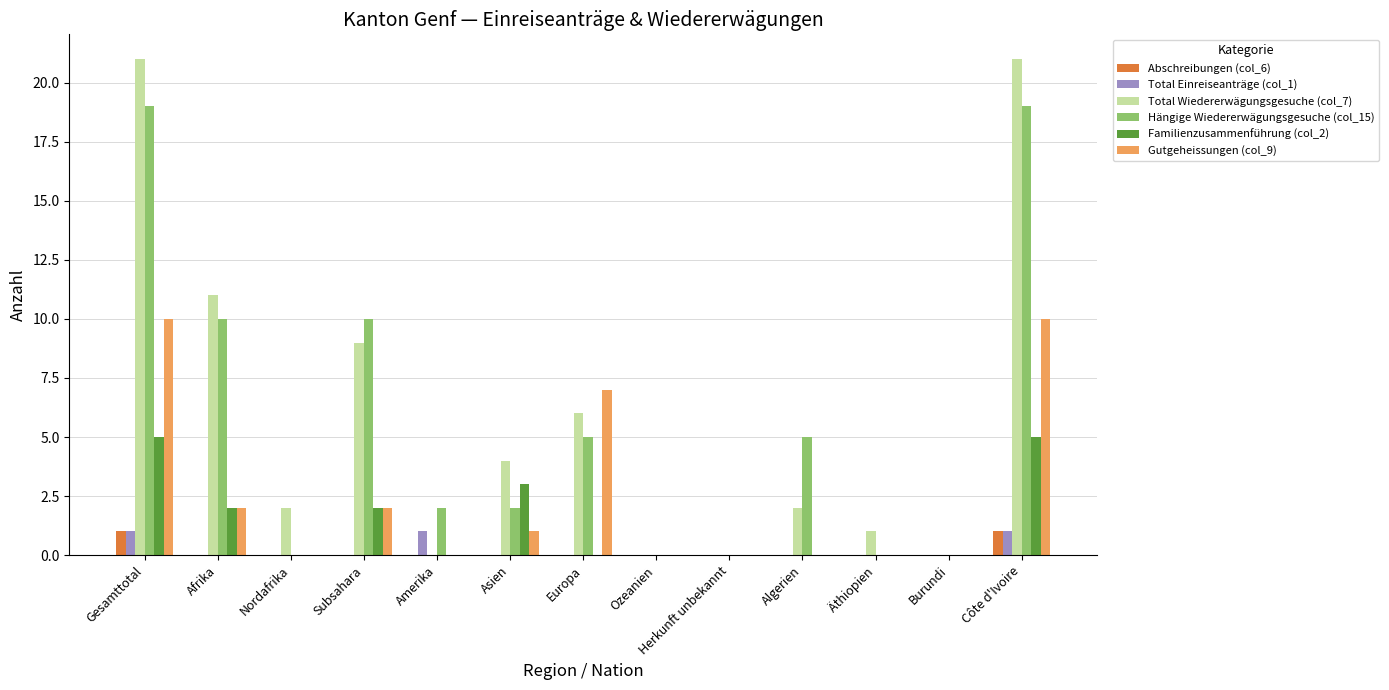

What is the greatest value displayed?

21